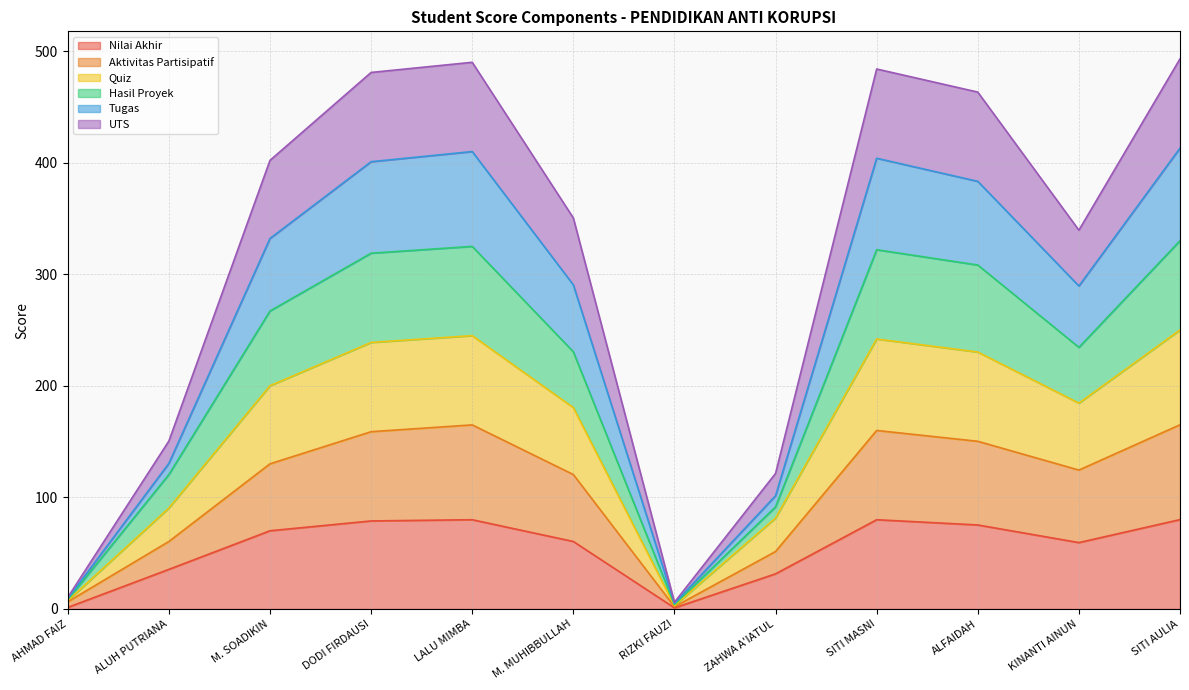

What is the maximum value for Nilai Akhir?

80.1